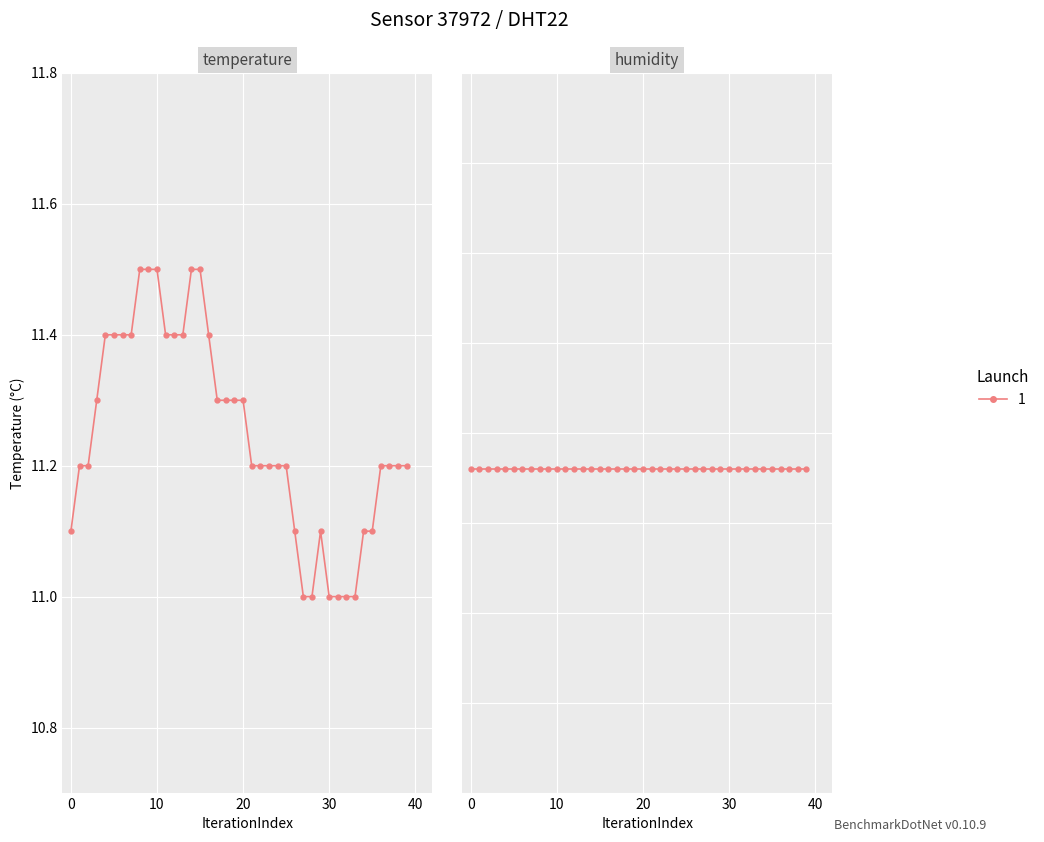

What is the sum of all humidity values?

3996.0